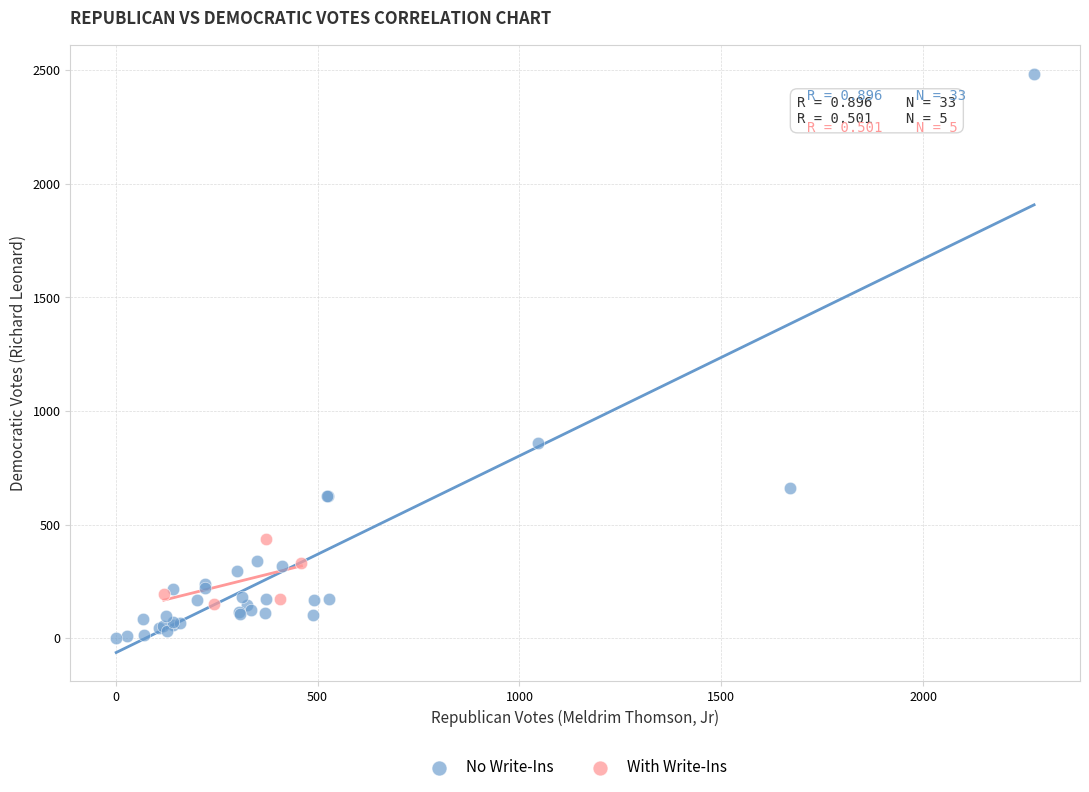

What are all the series names shown in the legend?

No Write-Ins, With Write-Ins